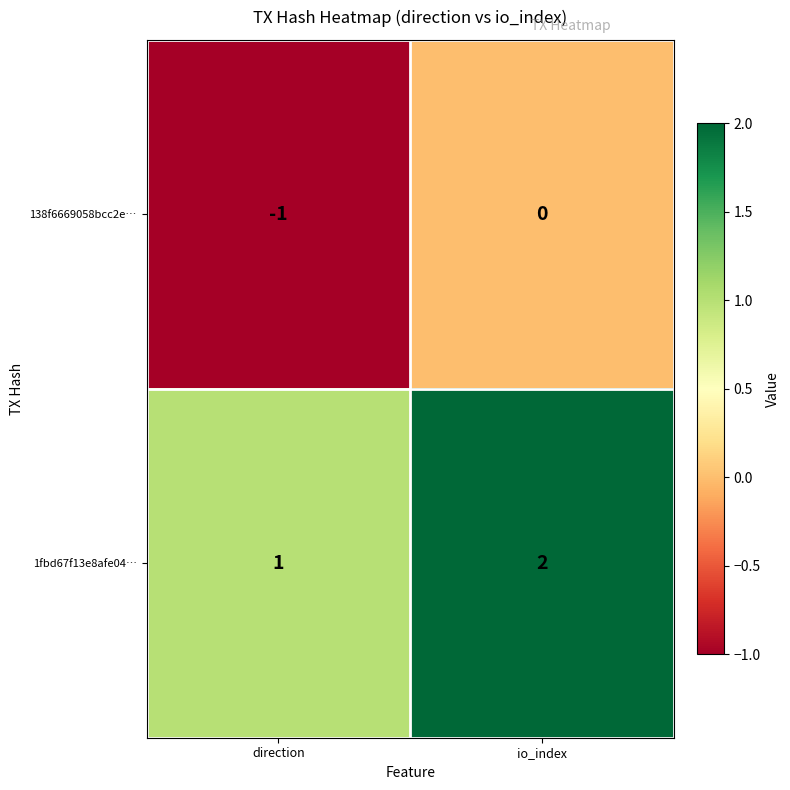

List the series in order of their overall mean, lowest first.

138f6669058bcc2e…, 1fbd67f13e8afe04…